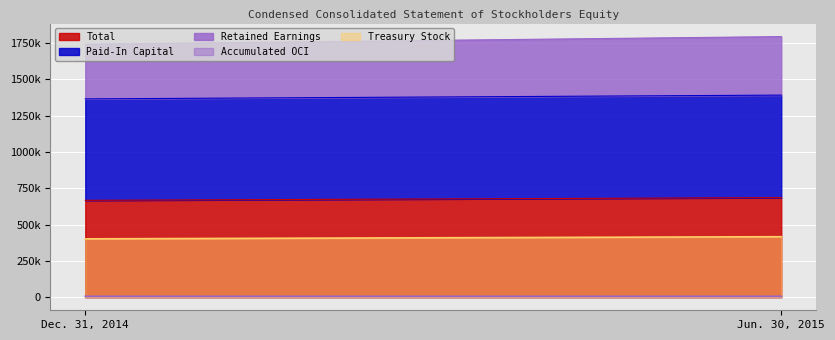

How many data points does each series have?

2